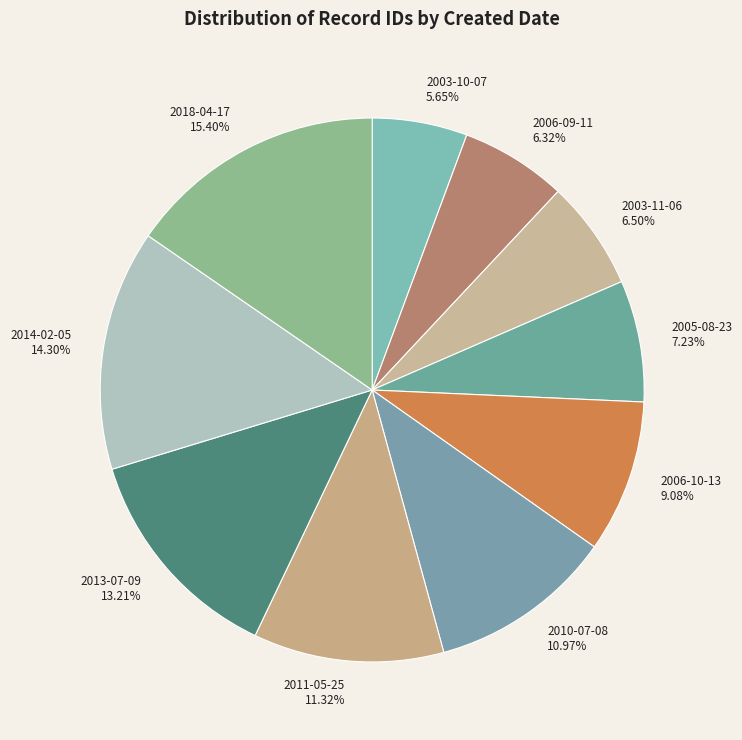

Approximately how many times larger is the value at 2006-09-11 compared to 2013-07-09?

0.5